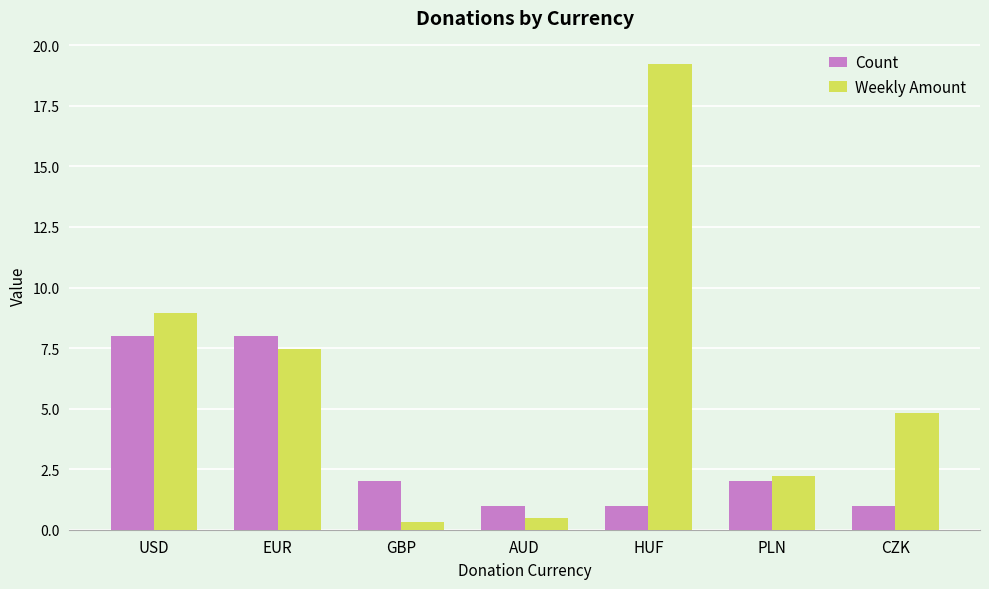

Count the number of categories in the chart.

7